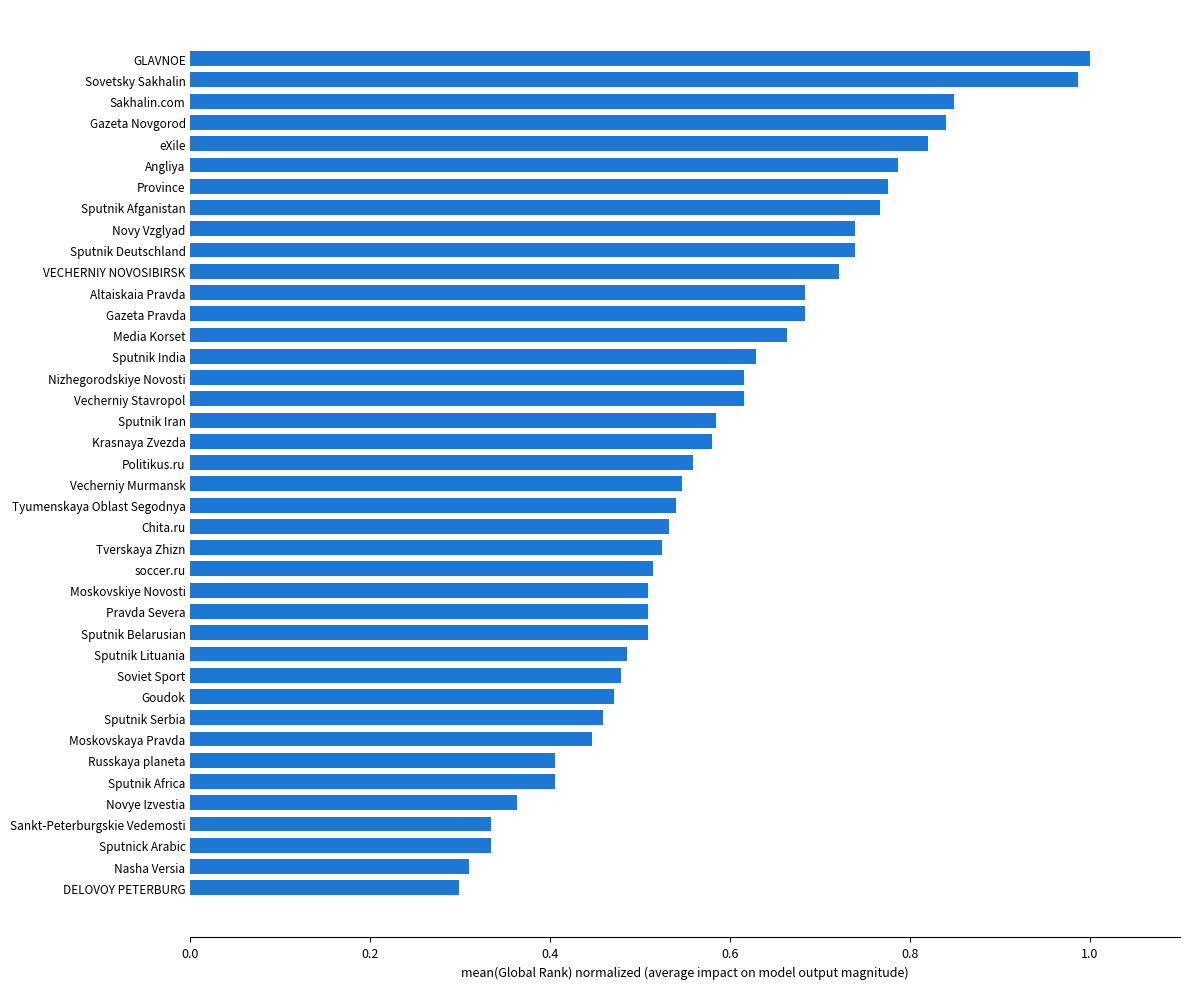

What is the sum of all values?

23.6